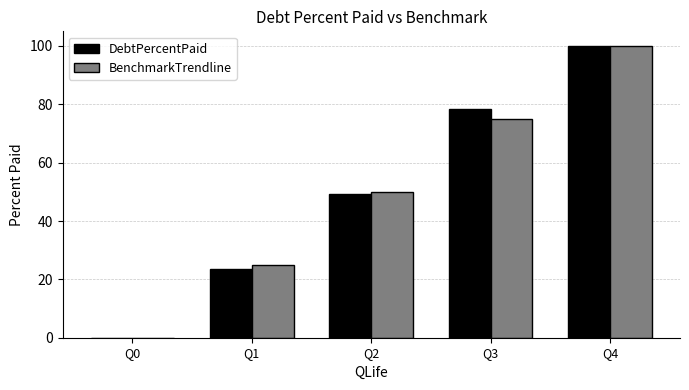

What are all the series names shown in the legend?

DebtPercentPaid, BenchmarkTrendline